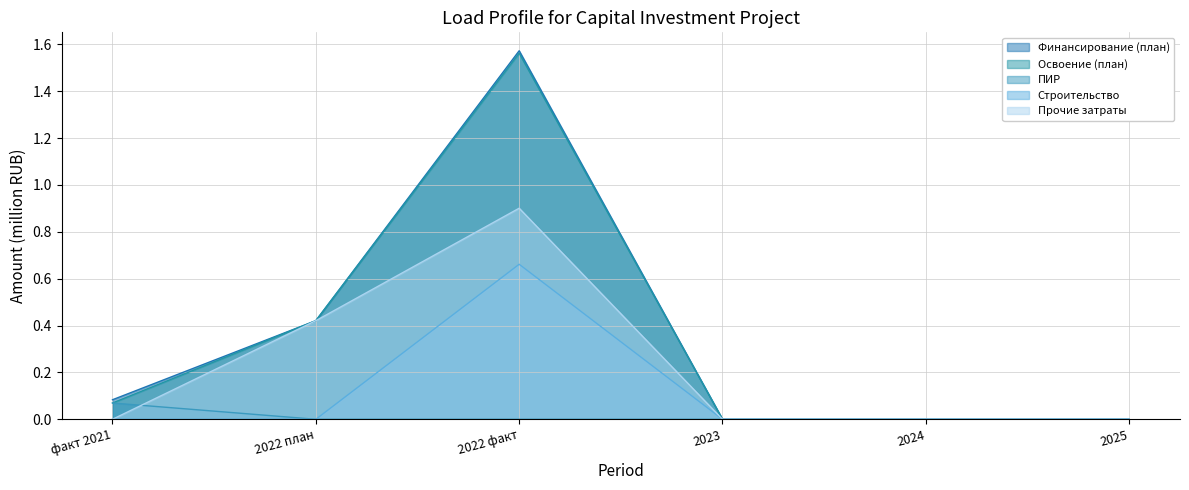

What is the difference between the maximum and second lowest values in the Освоение (план) series?

1.6